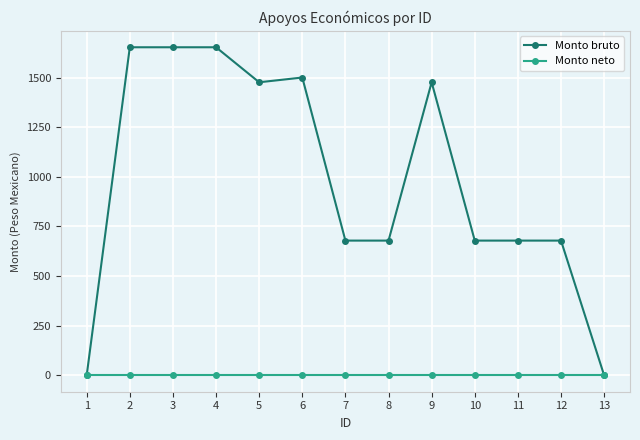

Which series has the largest total across all categories?

Monto bruto